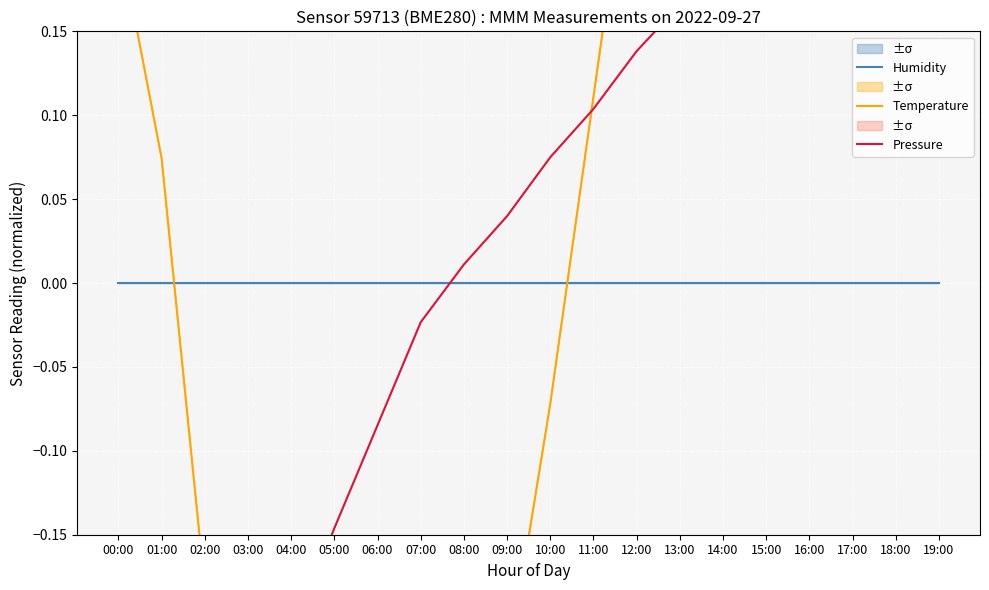

What is the maximum value for Pressure?

0.4